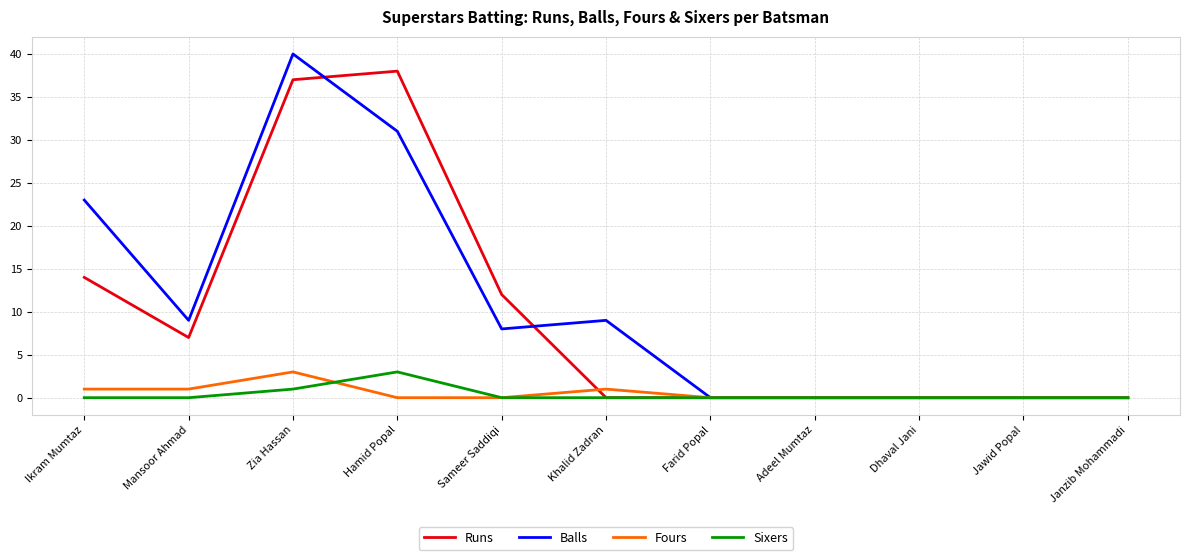

Is the value of Runs at Ikram Mumtaz greater than the value of Sixers at Zia Hassan?

Yes